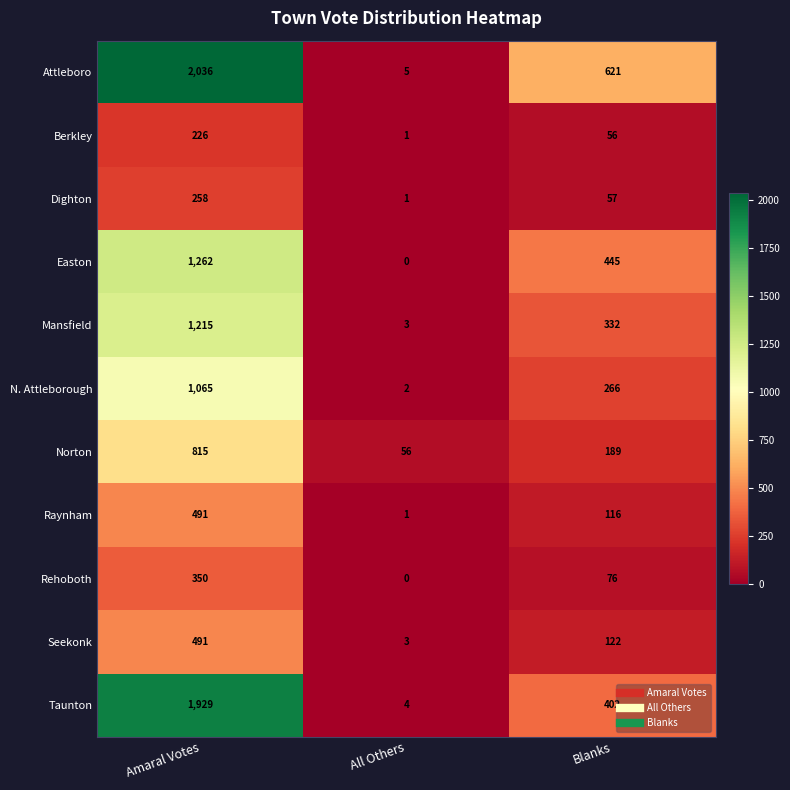

At which category is the sum across all series the highest?

Amaral Votes